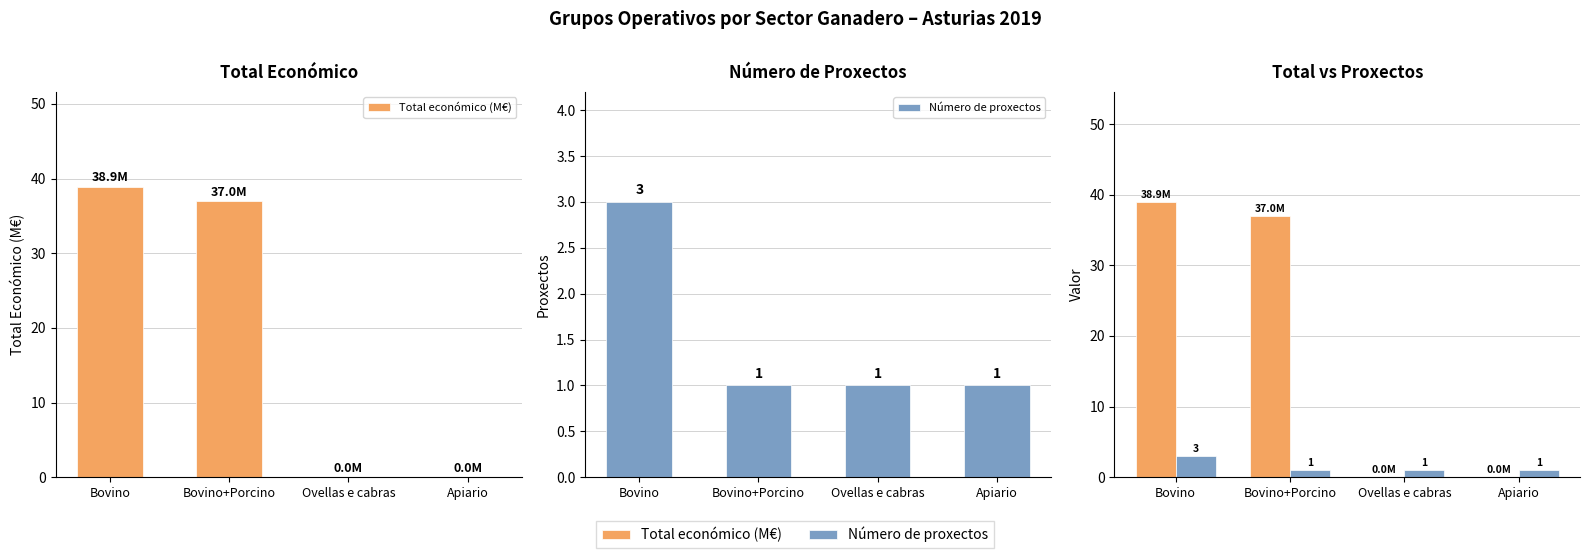

What is the highest value of the Número de proxectos series?

3.0